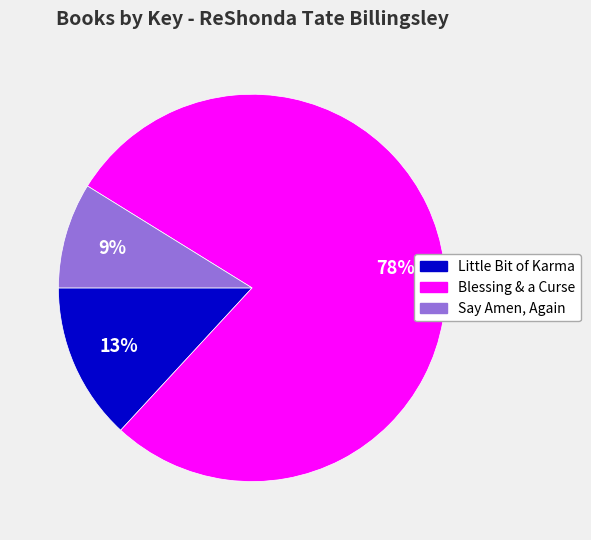

What percentage is the Blessing & a Curse slice, to the nearest percent?

78%